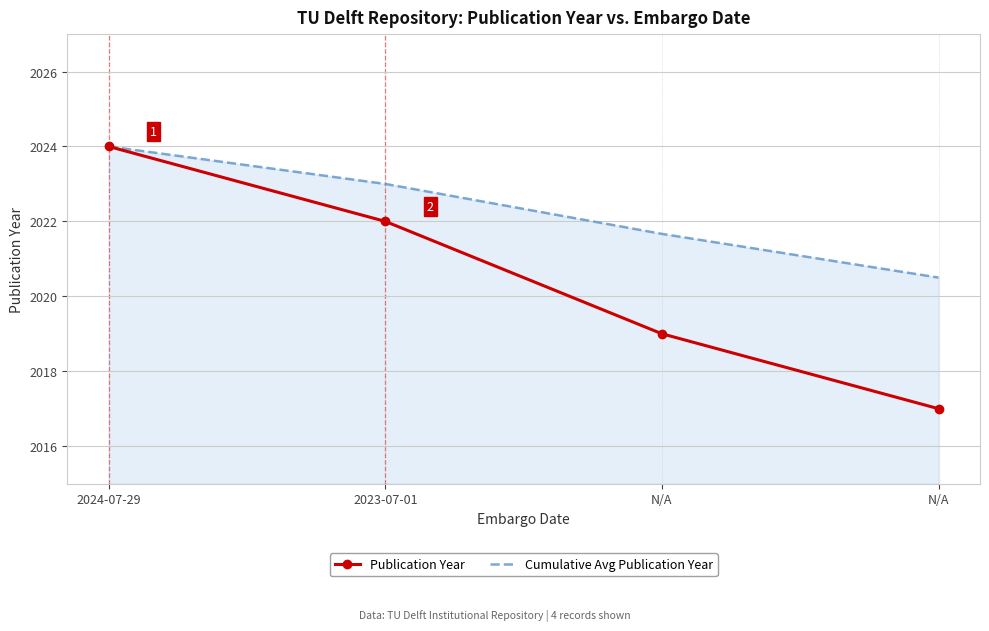

True or false: Publication Year has more than 1 interior local peaks.

False